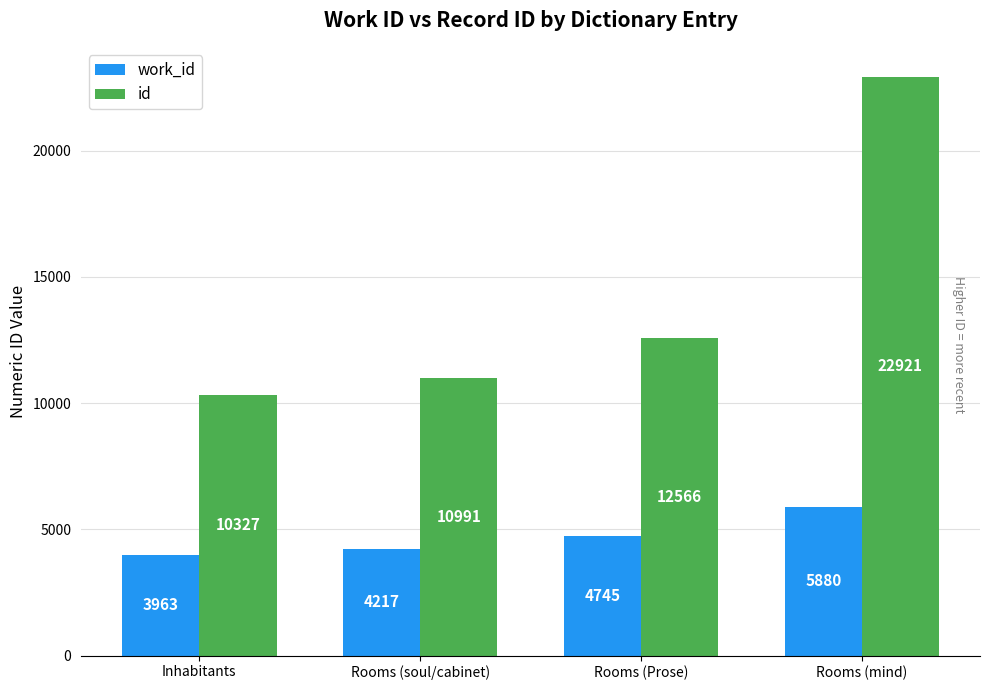

Count the number of data series in this chart.

2